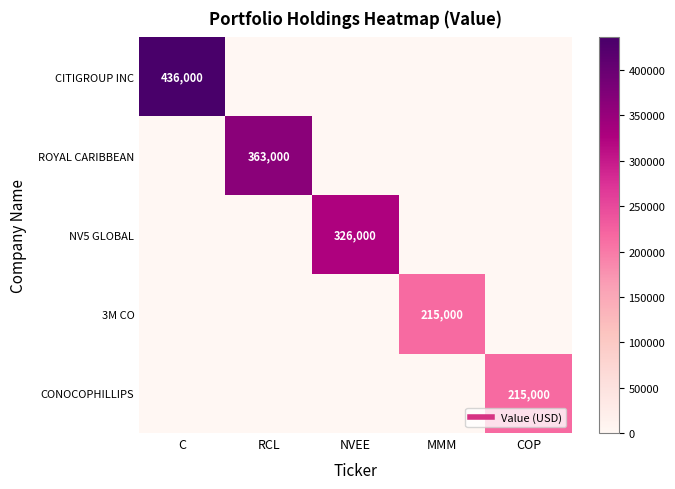

What is the sum of the CONOCOPHILLIPS values at C and COP?

215000